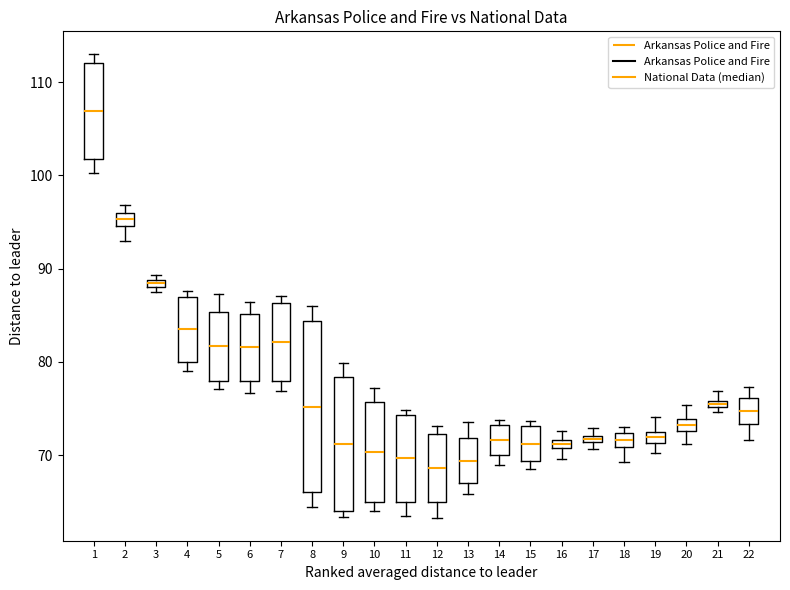

Comparing the boxes themselves (not the whiskers), which one is the tallest?

8